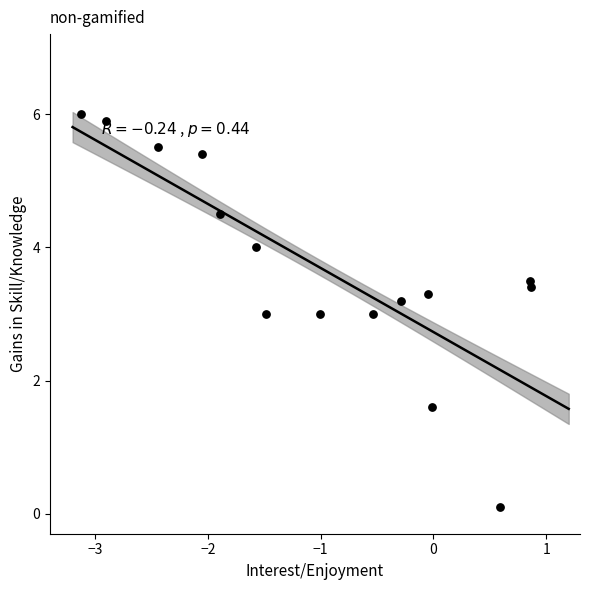

What is the range of X values (max minus min)?

4.0